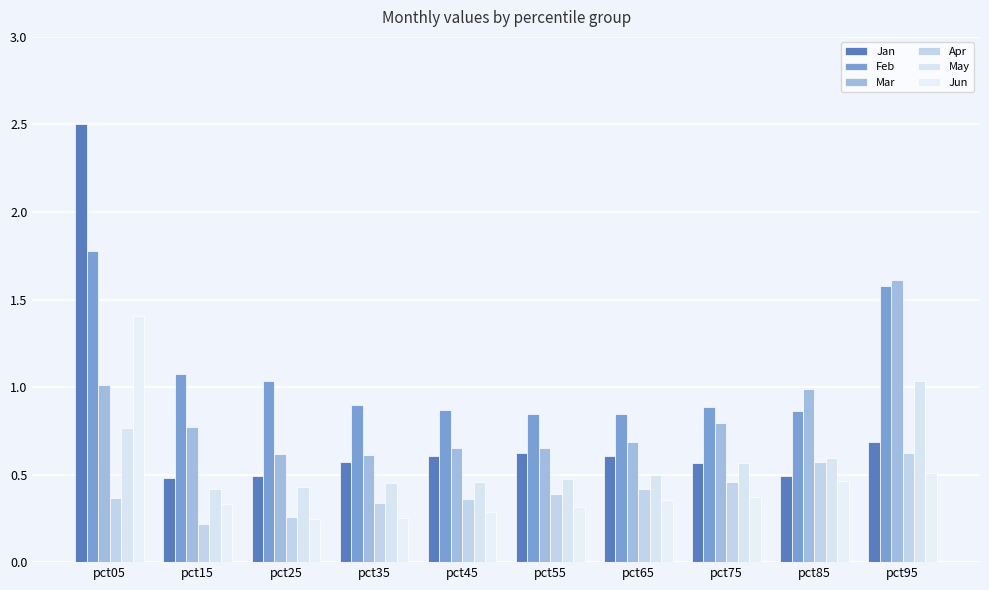

What is the total value across all series at pct85?

4.0